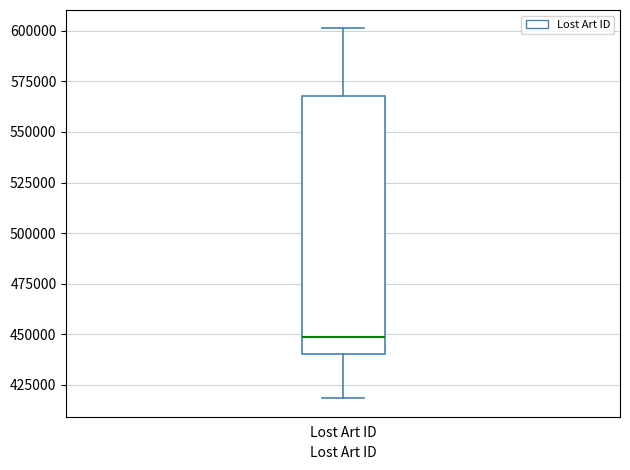

Where is the lower edge of the box for Lost Art ID on the y-axis? The values are not printed on the chart, so give them approximately, as read against the axis.

440000